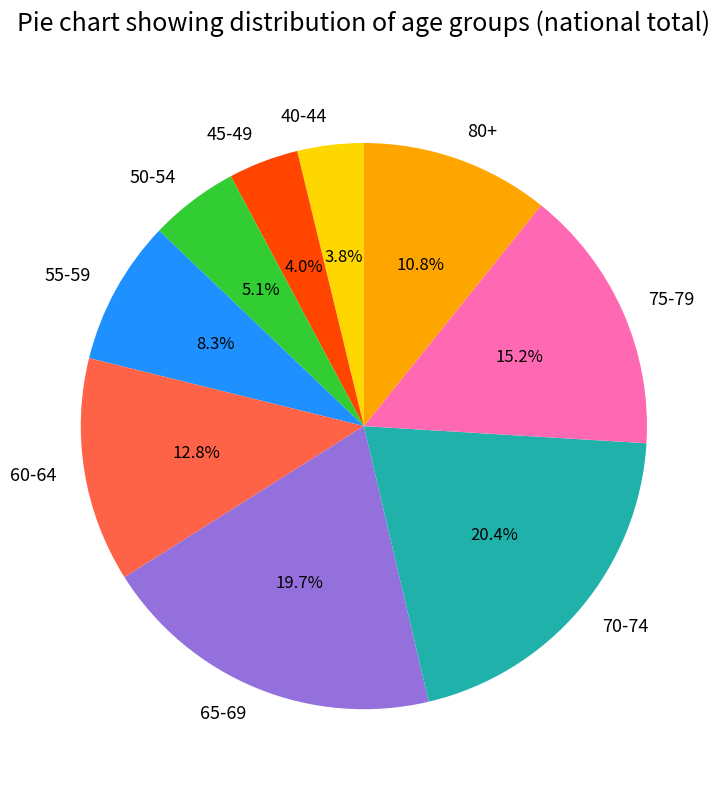

To the nearest percent, what portion does 40-44 represent?

4%